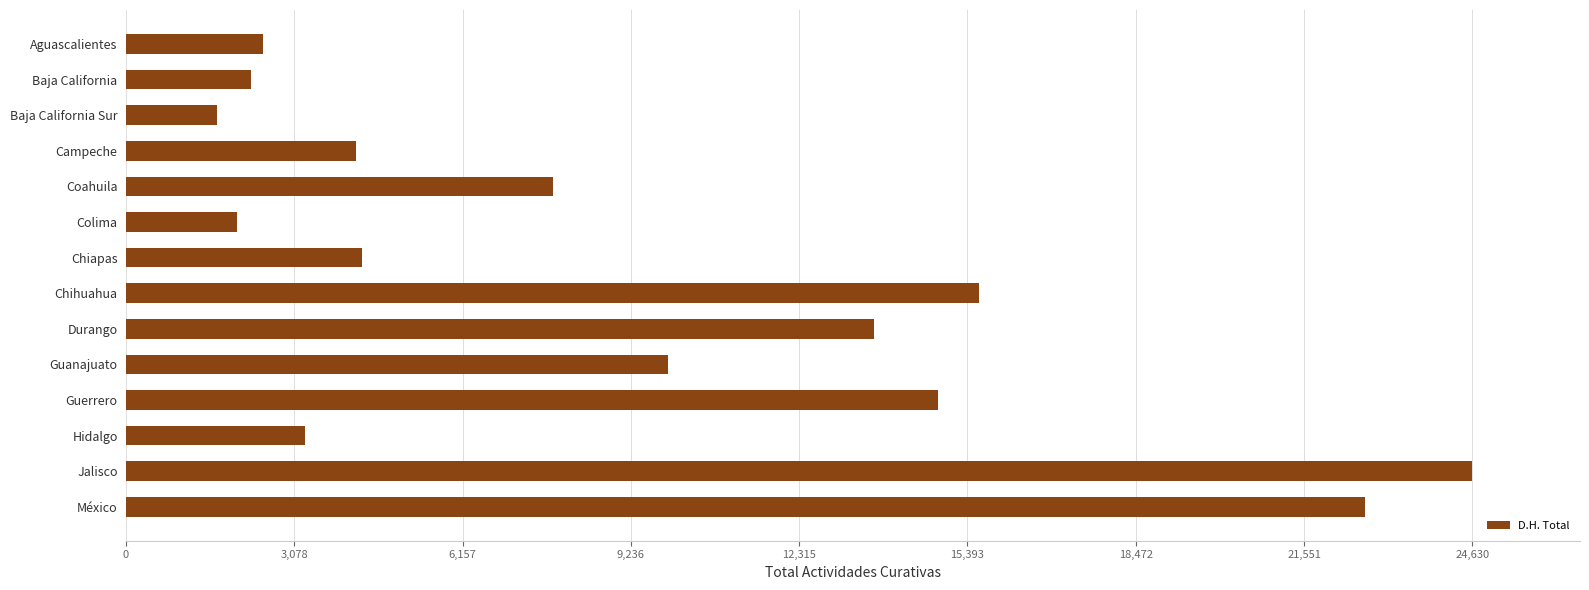

What is the label of the 11th bar from the bottom?

Campeche